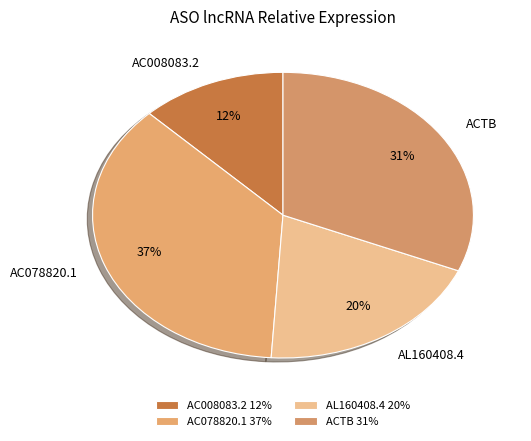

Is AC008083.2 the majority of the pie?

No